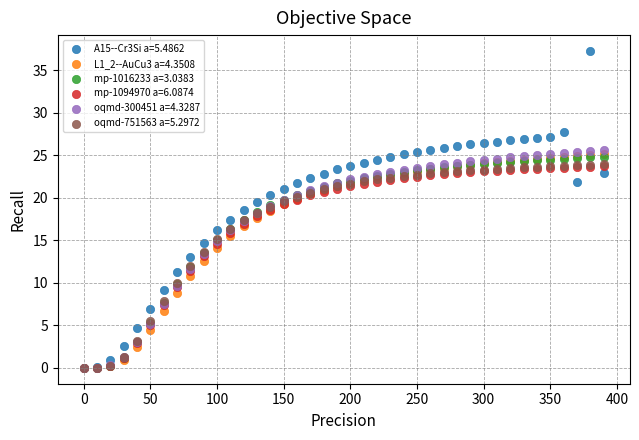

What are all the series names shown in the legend?

A15--Cr3Si a=5.4862, L1_2--AuCu3 a=4.3508, mp-1016233 a=3.0383, mp-1094970 a=6.0874, oqmd-300451 a=4.3287, oqmd-751563 a=5.2972